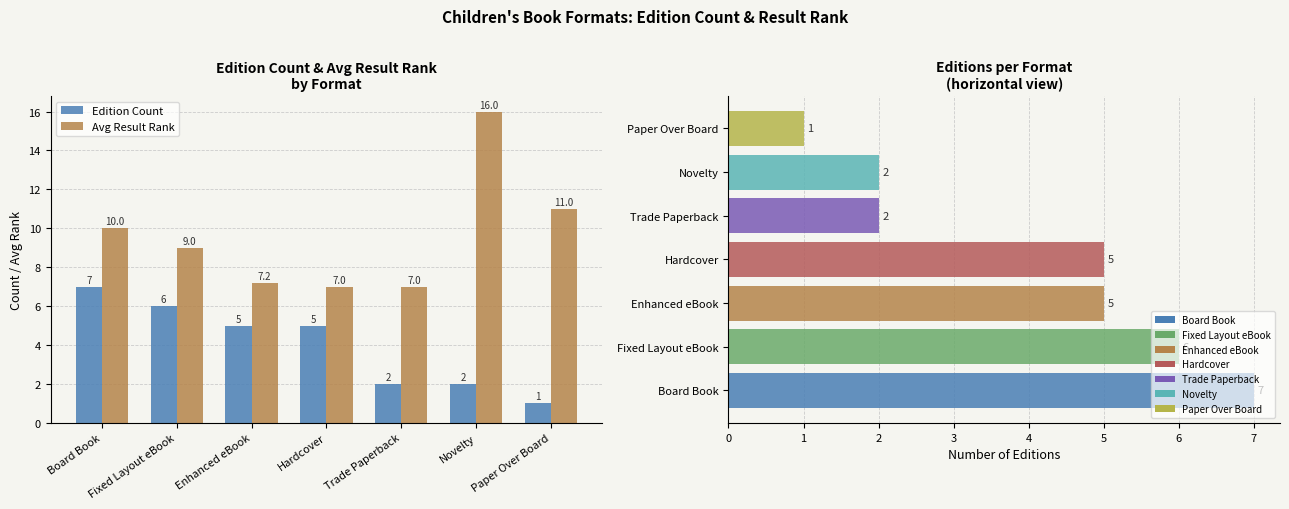

The value of Avg Result Rank at Board Book is 13.6. True or false?

False